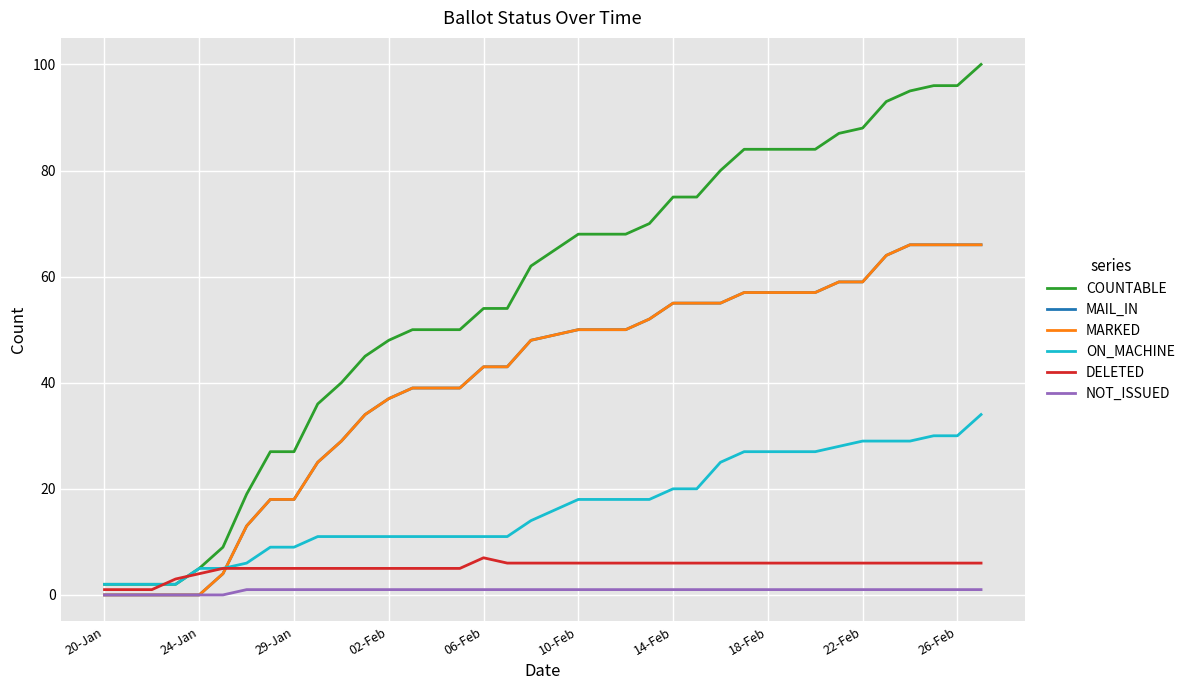

What is the sum of all ON_MACHINE values?

625